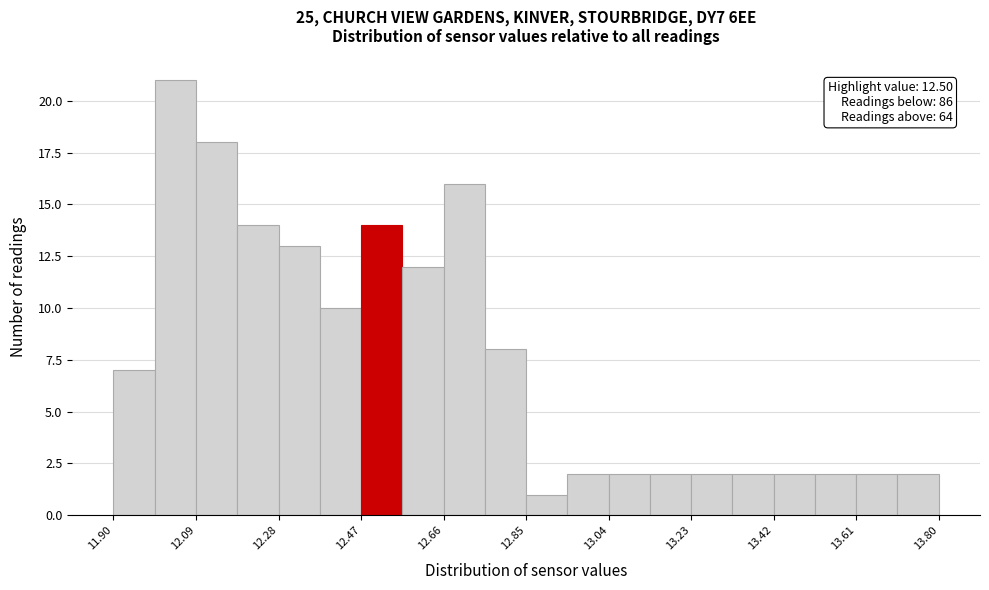

Which range on the x-axis has the tallest bar?

11.995 to 12.090